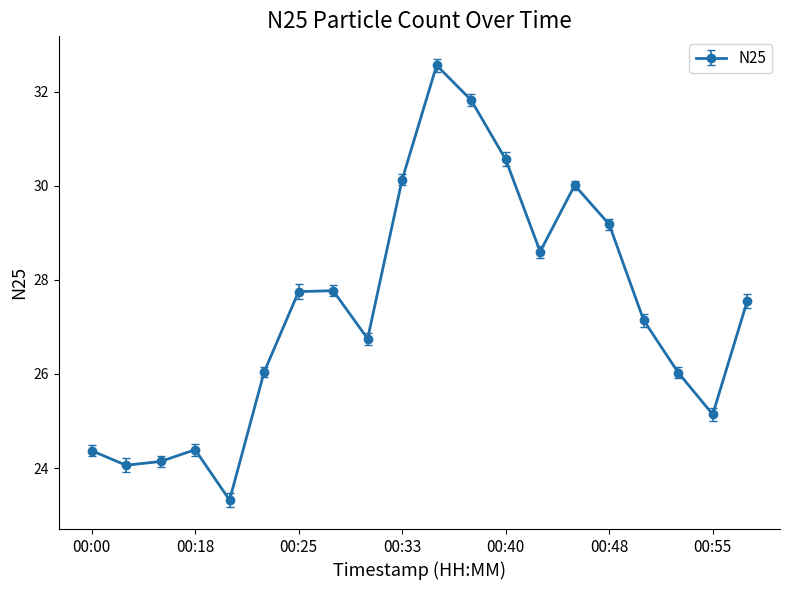

True or false: the data has more than 0 interior local peaks.

True